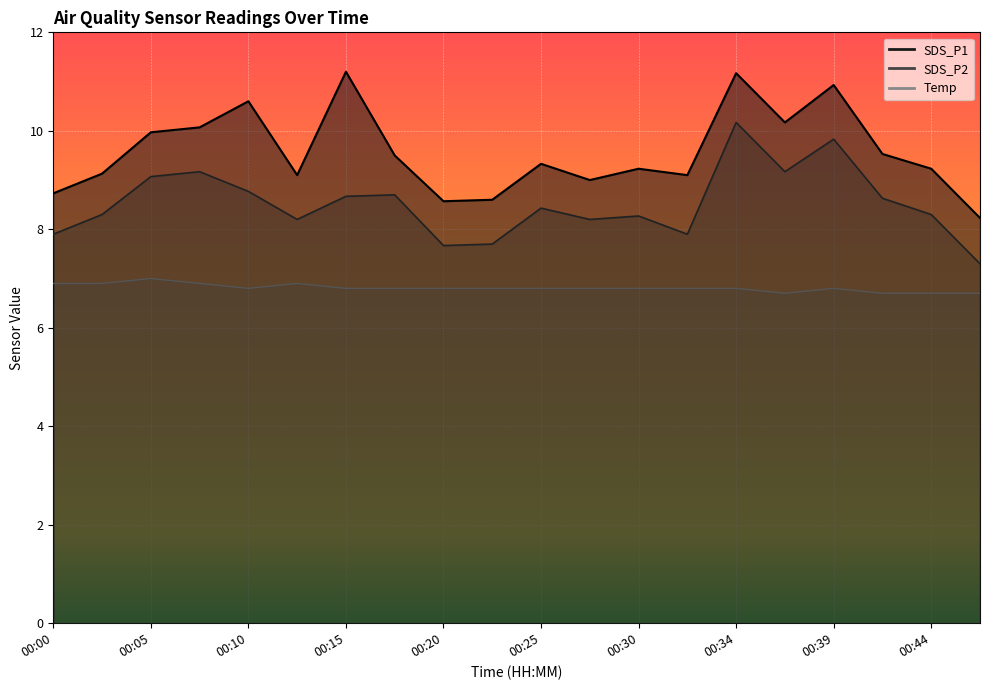

At which category does Temp reach its first local peak?

00:05